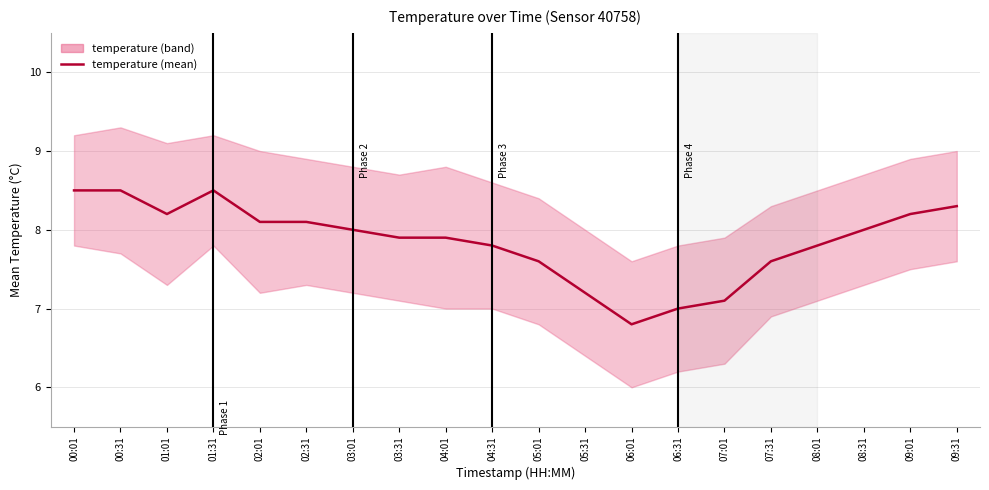

What is the label of the 19th point from the left?

09:01